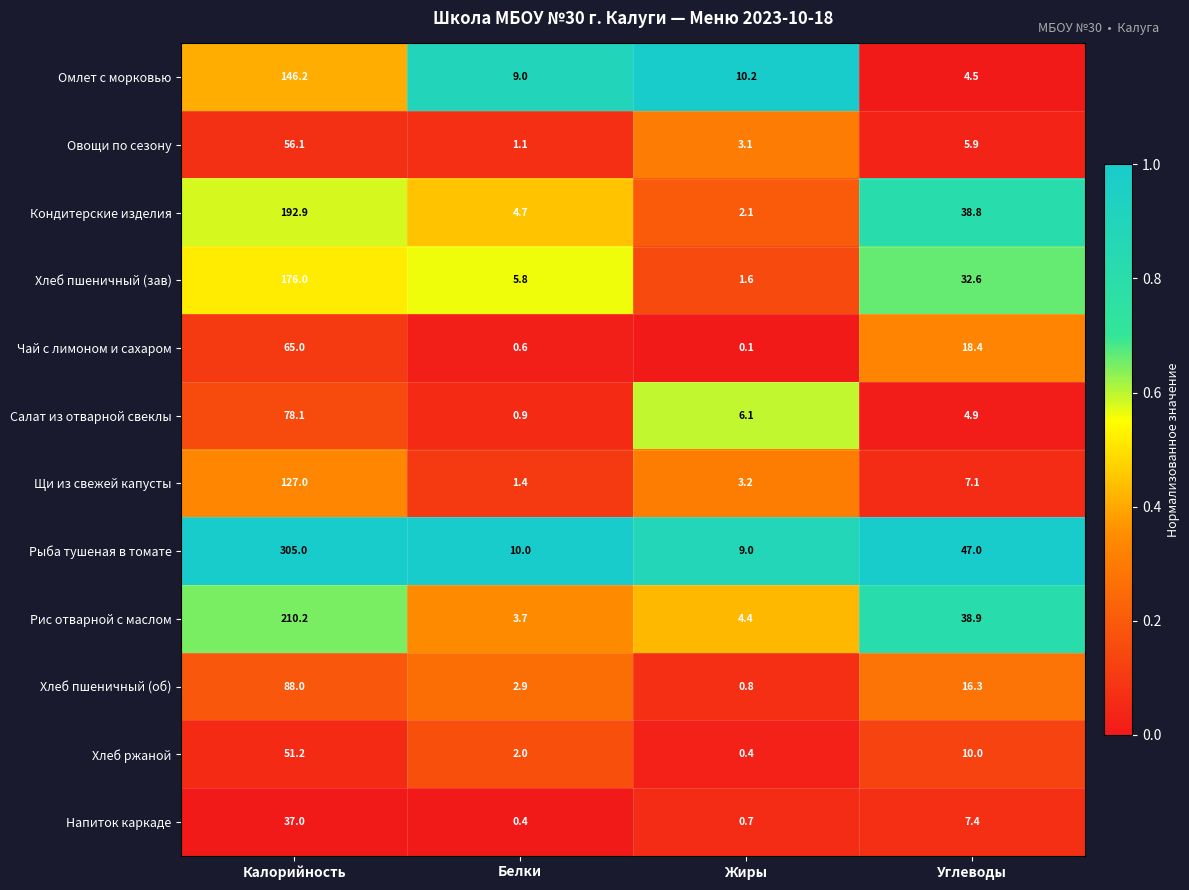

What is the difference between the maximum and second lowest values in the Хлеб пшеничный (об) series?

85.1